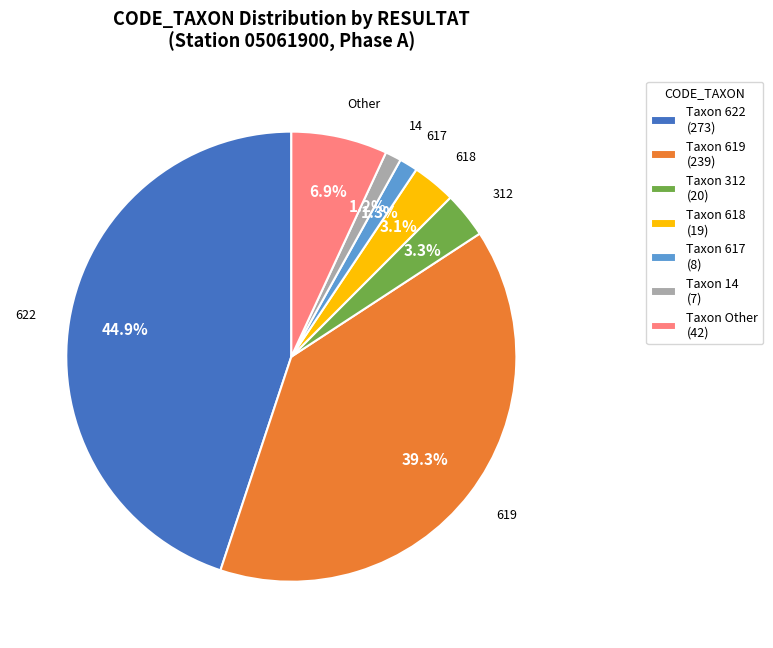

Does 622 account for over 50% of the chart?

No